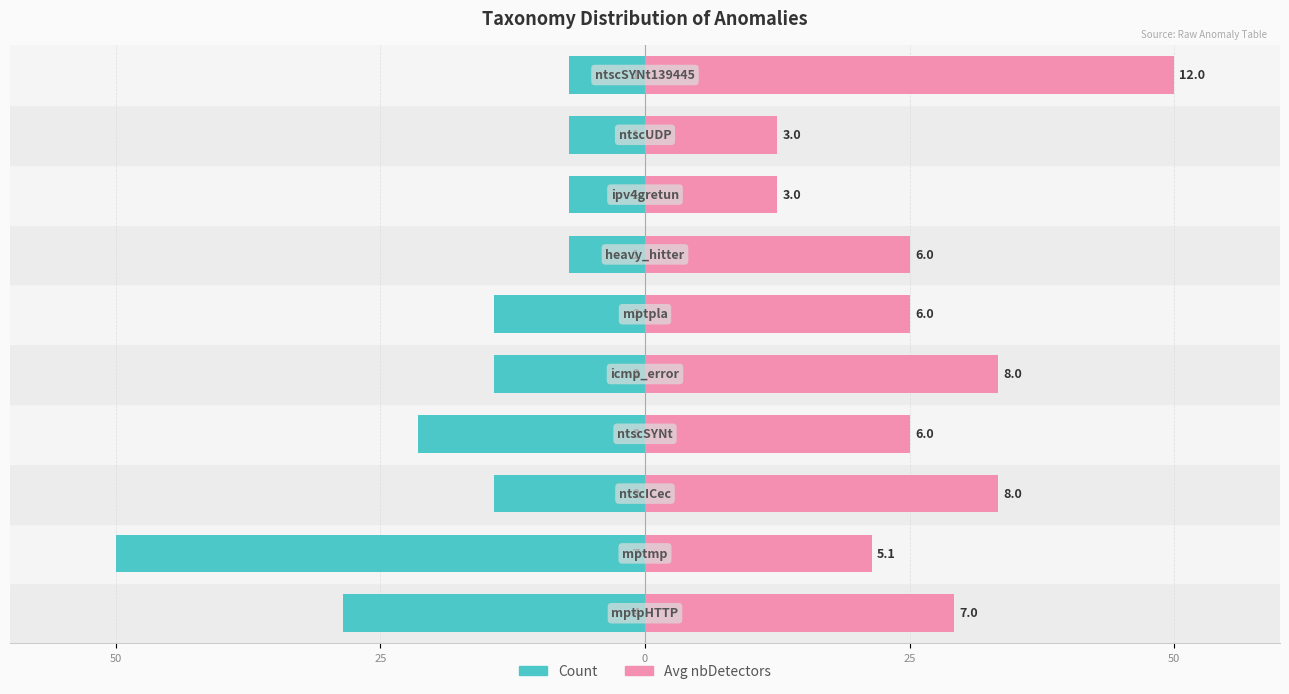

Where does the Avg nbDetectors series first go above 25?

50